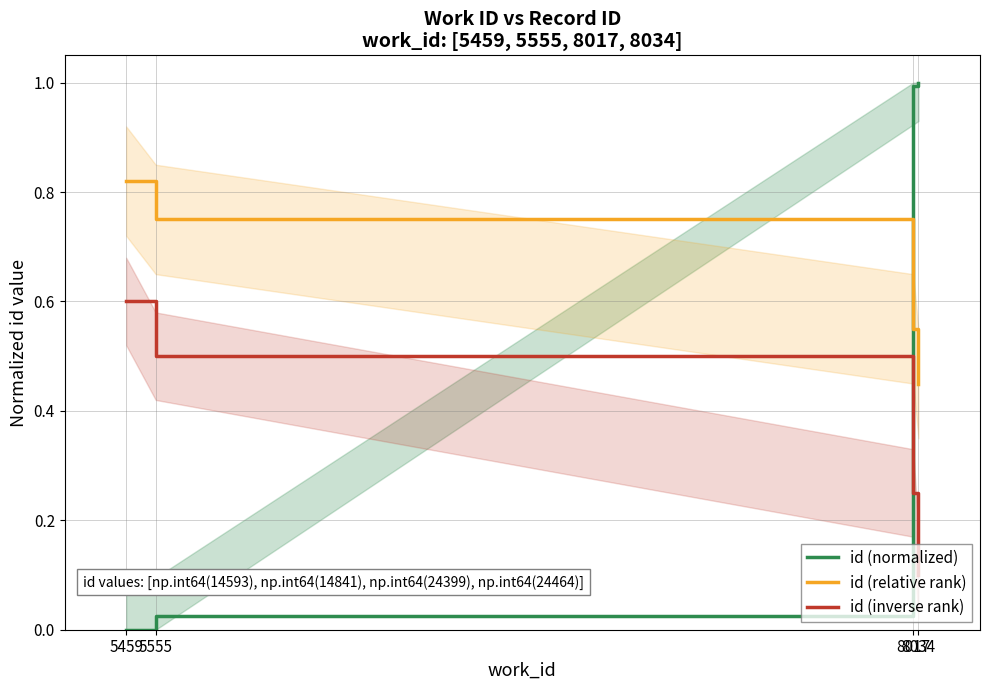

Rank the series at 8017 from highest to lowest value.

id (normalized), id (relative rank), id (inverse rank)